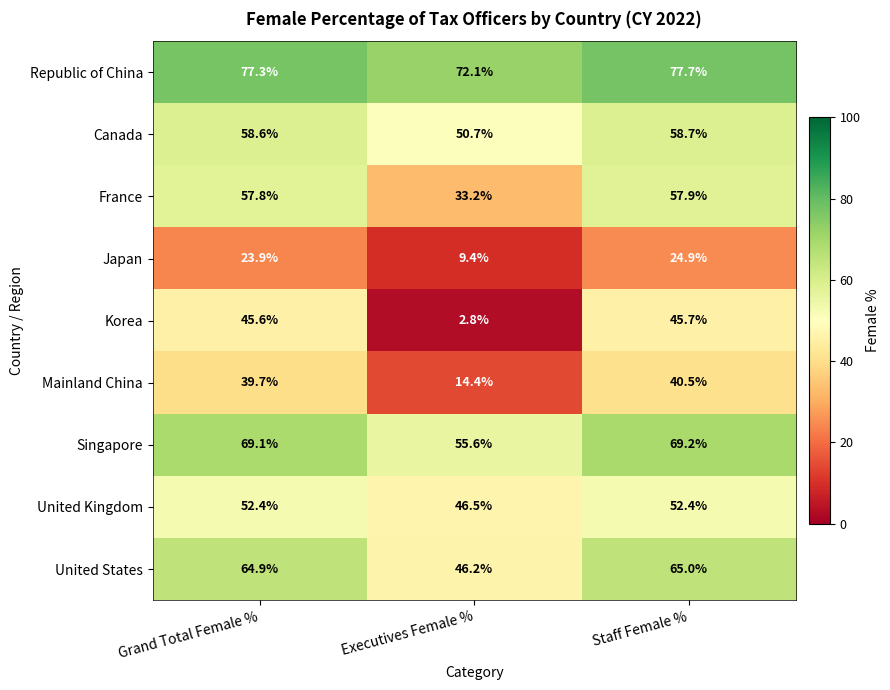

List the series in order of their peak value, lowest first.

Japan, Mainland China, Korea, United Kingdom, France, Canada, United States, Singapore, Republic of China